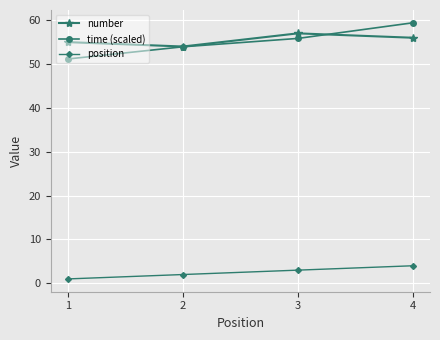

Which series has the widest spread of values?

time (scaled)